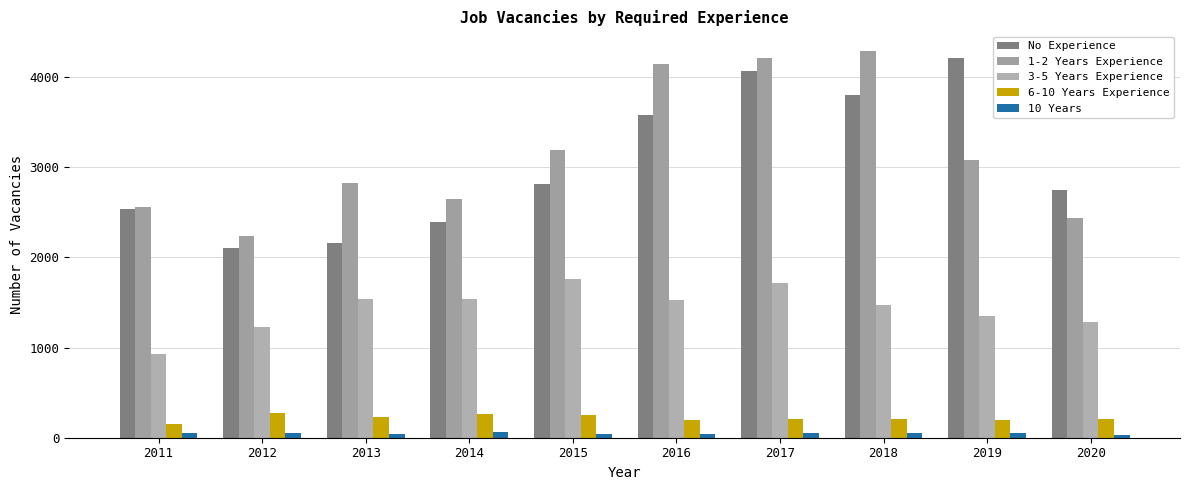

How many distinct data groups are displayed?

5